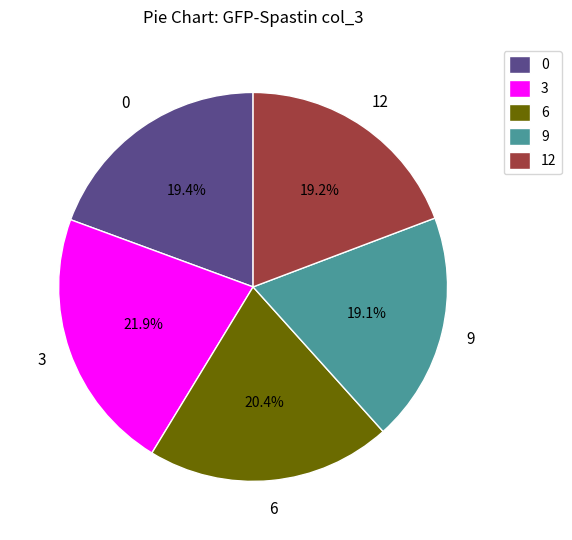

What portion of the pie excludes 6?

79.6%